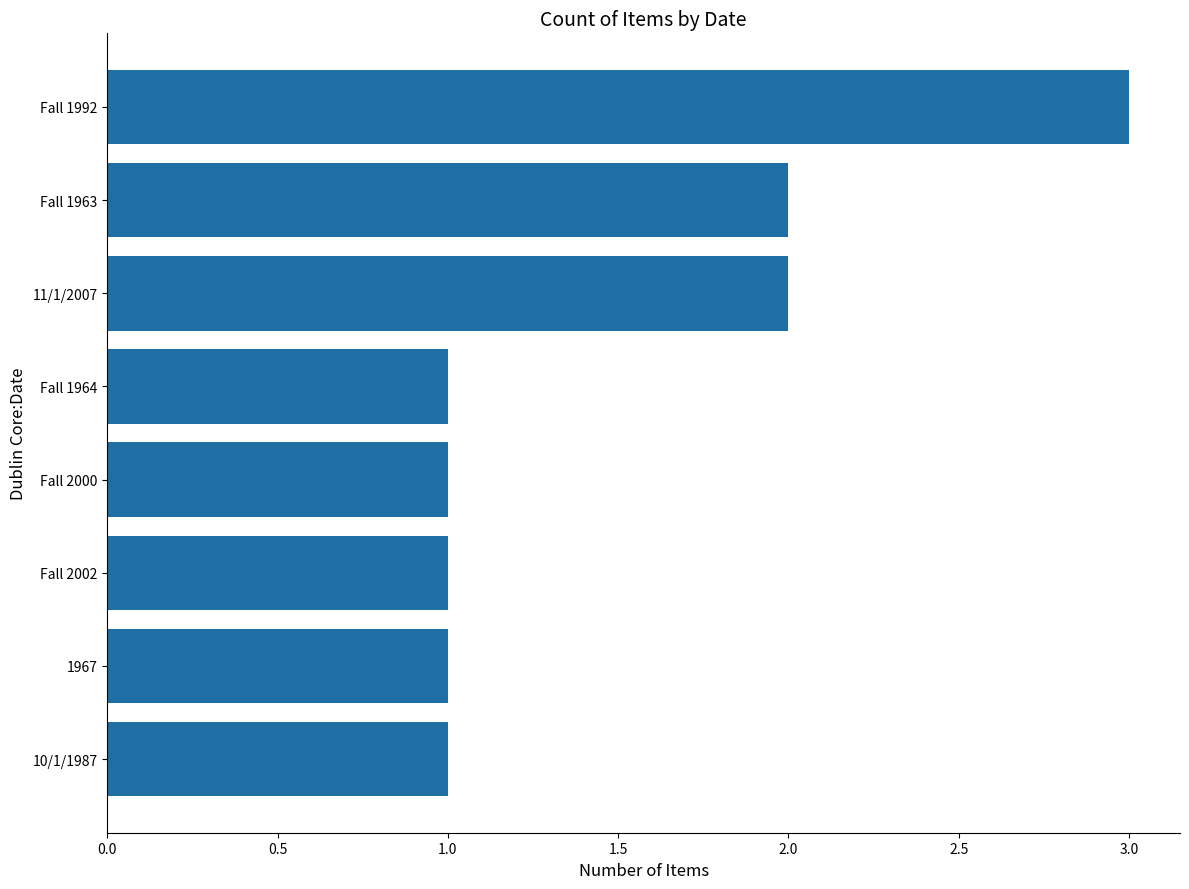

What is the difference between the maximum and minimum values?

2